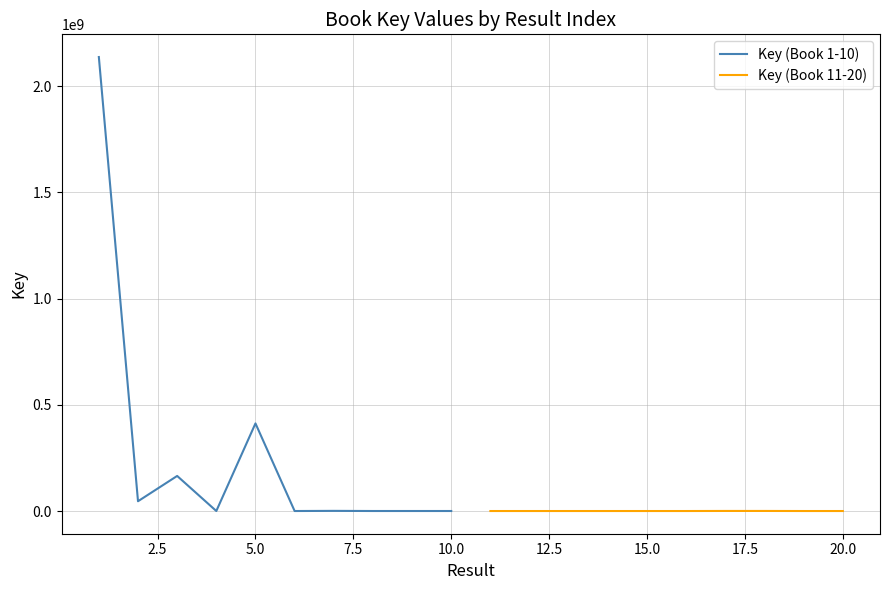

True or false: Key (Book 1-10) has more than 1 interior local peaks.

True